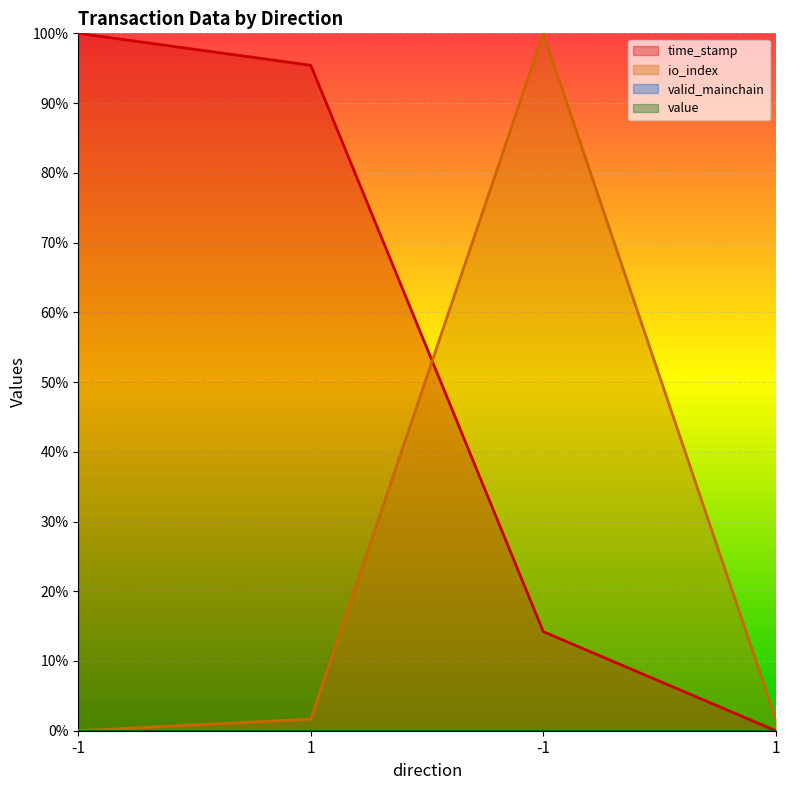

What is the difference between the time_stamp values at -1 and 1?

0.1